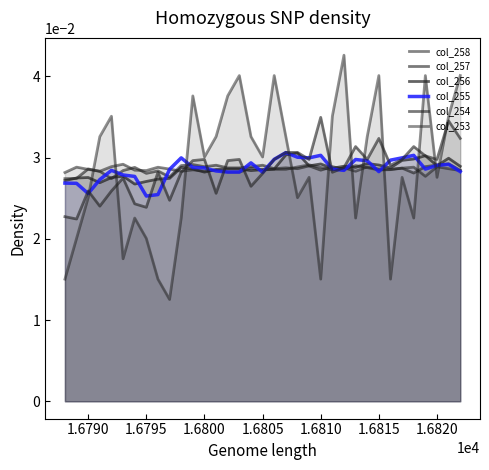

Between which two adjacent categories do col_255 and col_256 first intersect?

1.6795 and 1.6800